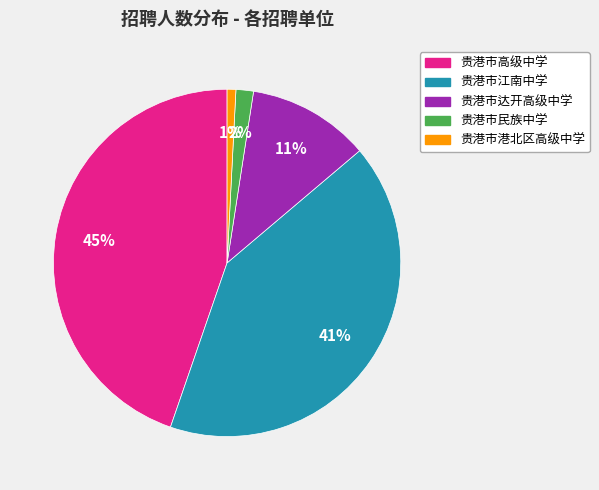

To the nearest percent, what is the difference between the 贵港市港北区高级中学 and 贵港市民族中学 slice percentages?

1%